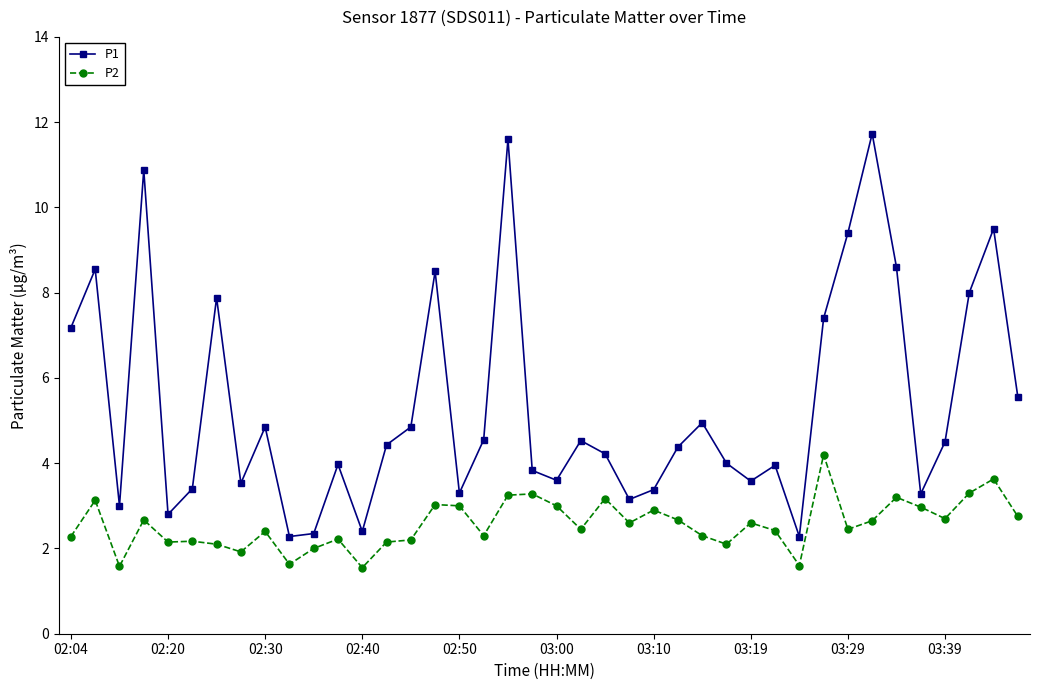

True or false: P1 has more than 1 points higher than both neighbors.

True